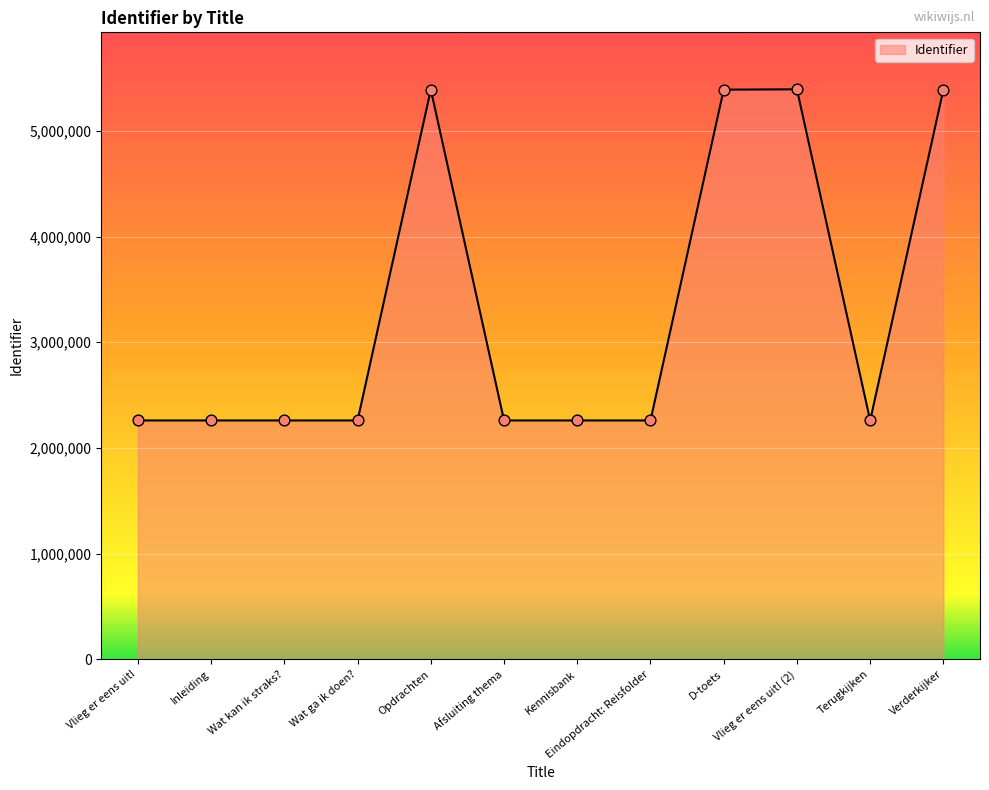

Between Vlieg er eens uit! and Opdrachten, which is larger?

Opdrachten